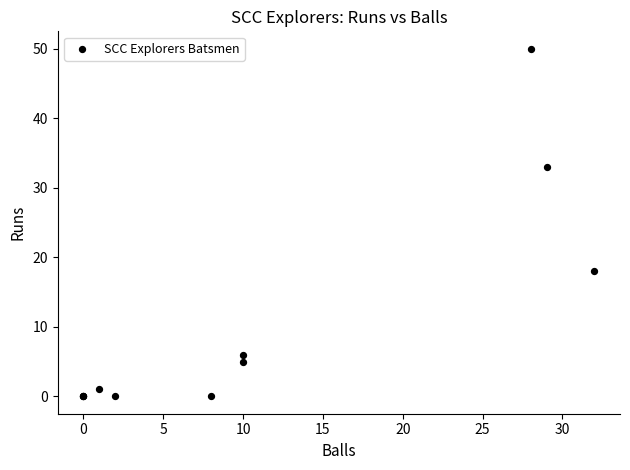

What Y value in the scatter plot is closest to 25?

18